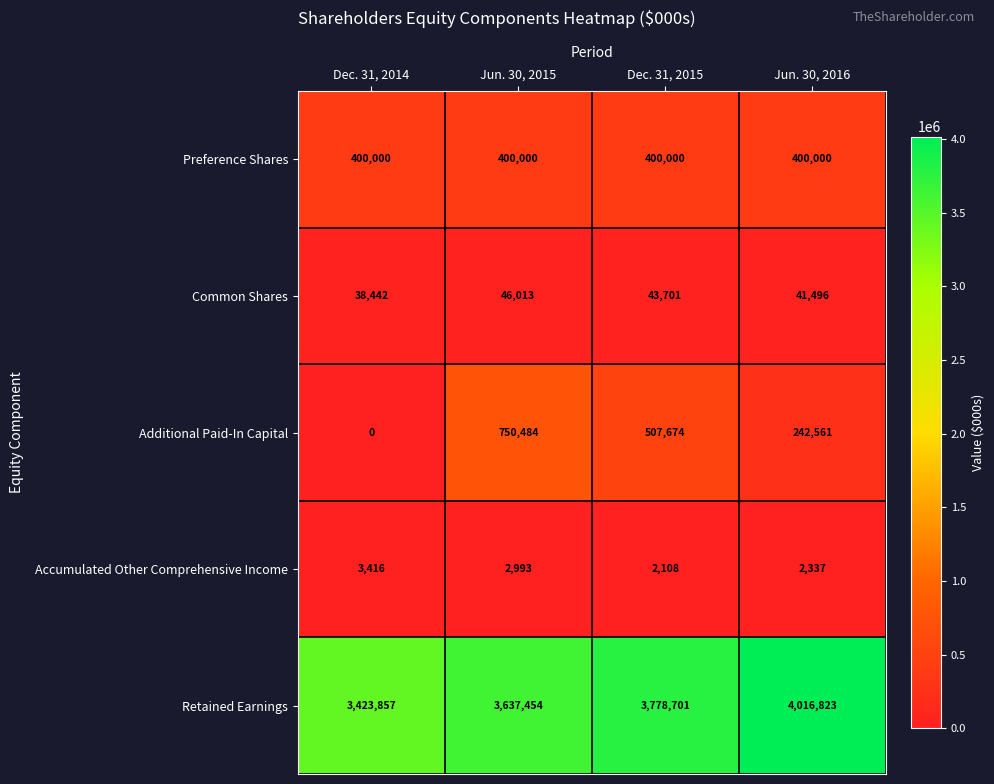

What is the sum of the Retained Earnings values at Jun. 30, 2015 and Dec. 31, 2014?

7061311